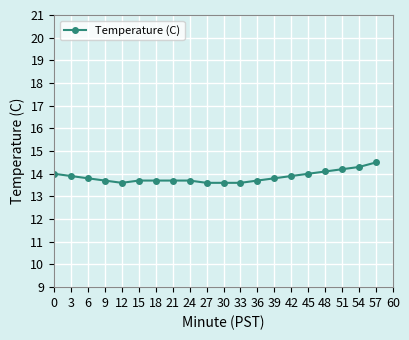

Which label corresponds to the largest value in the chart?

57